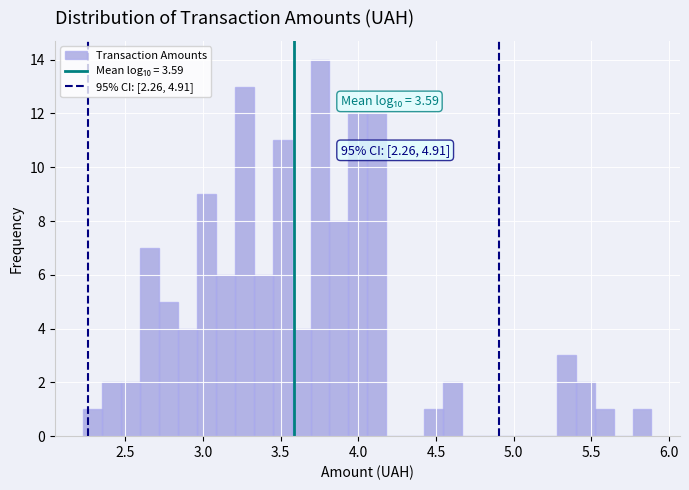

Around what value on the x-axis is the tallest bar? Give the approximate position of its centre, as read against the axis.

3.75